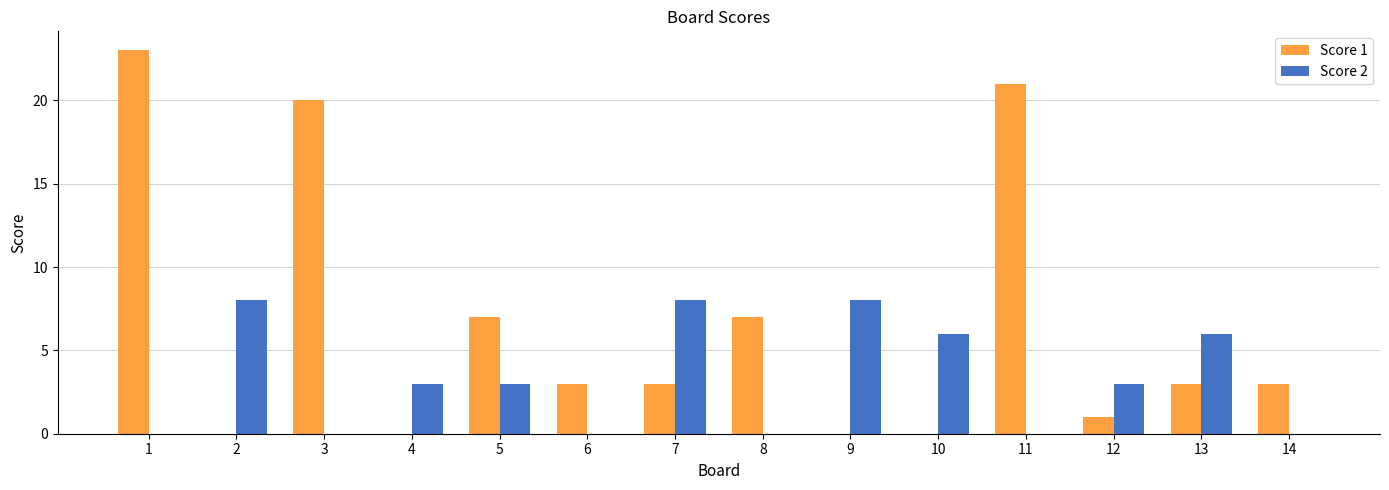

Reading left to right, extract all data points from this chart.

Score 1: 23	0	20	0	7	3	3	7	0	0	21	1	3	3
Score 2: 0	8	0	3	3	0	8	0	8	6	0	3	6	0